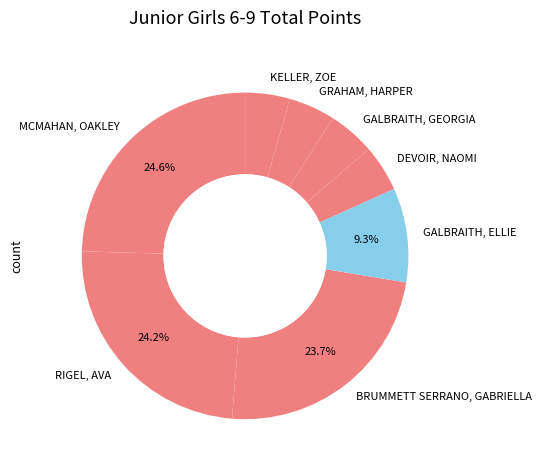

What is the ratio of the value at BRUMMETT SERRANO, GABRIELLA to the value at KELLER, ZOE?

5.4